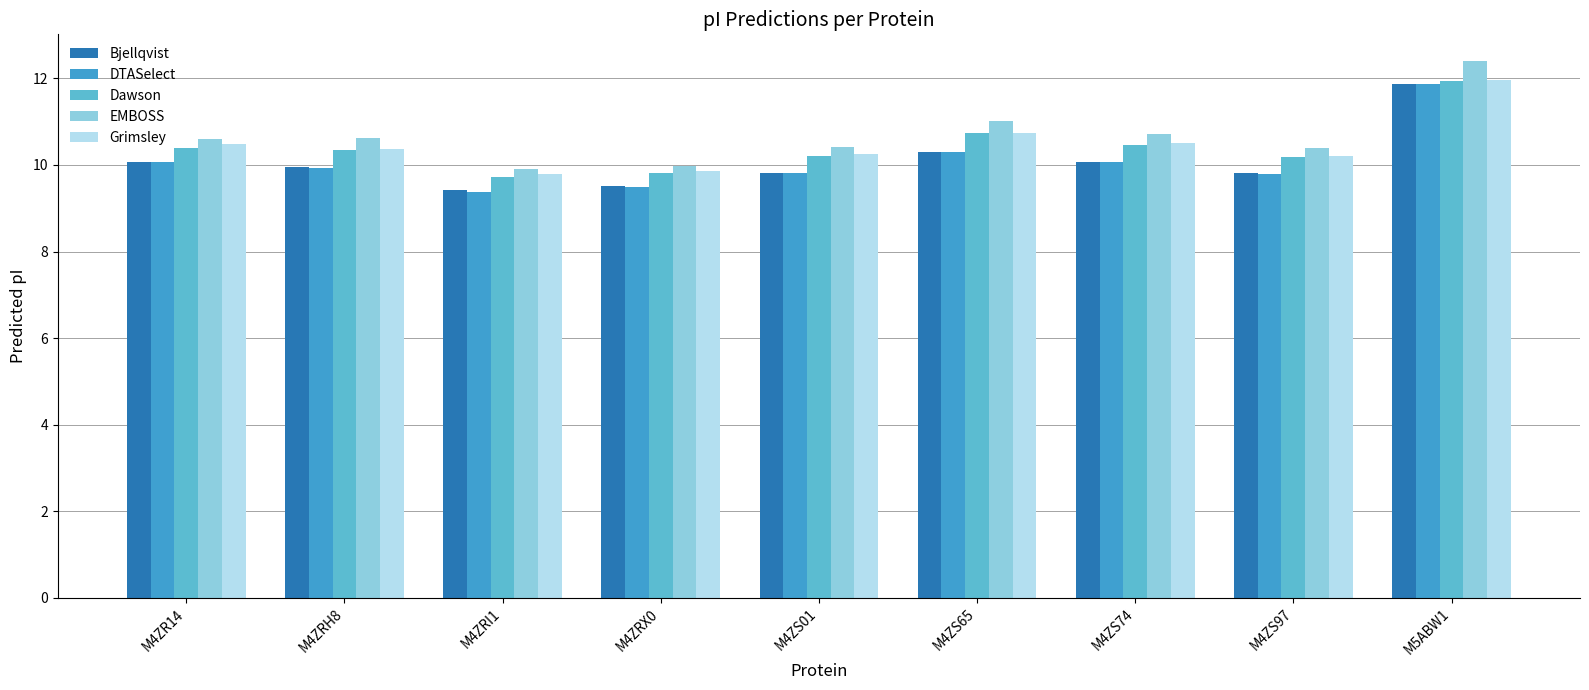

Does the chart contain any negative values?

No